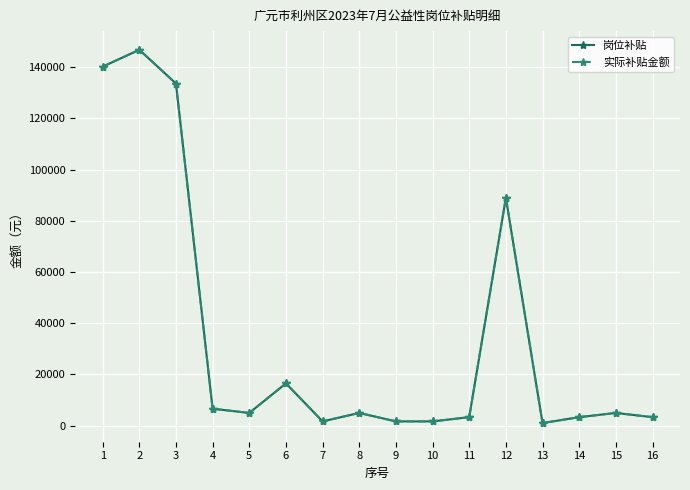

True or false: 岗位补贴 and 实际补贴金额 cross at least once.

False